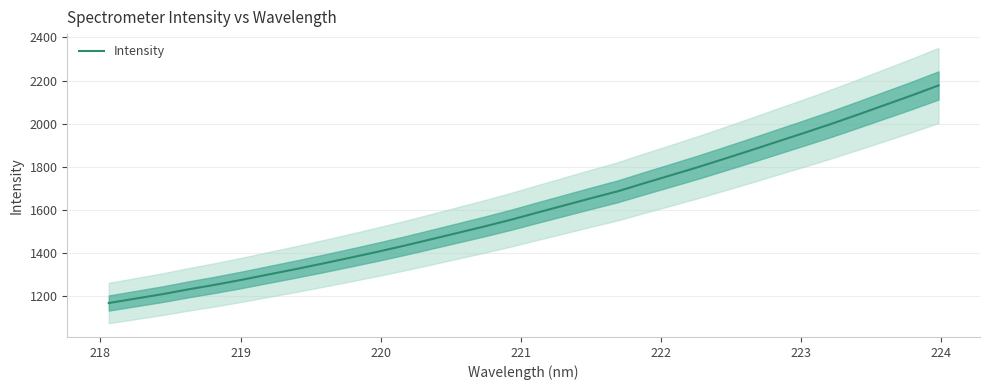

How many data points does each series have?

32